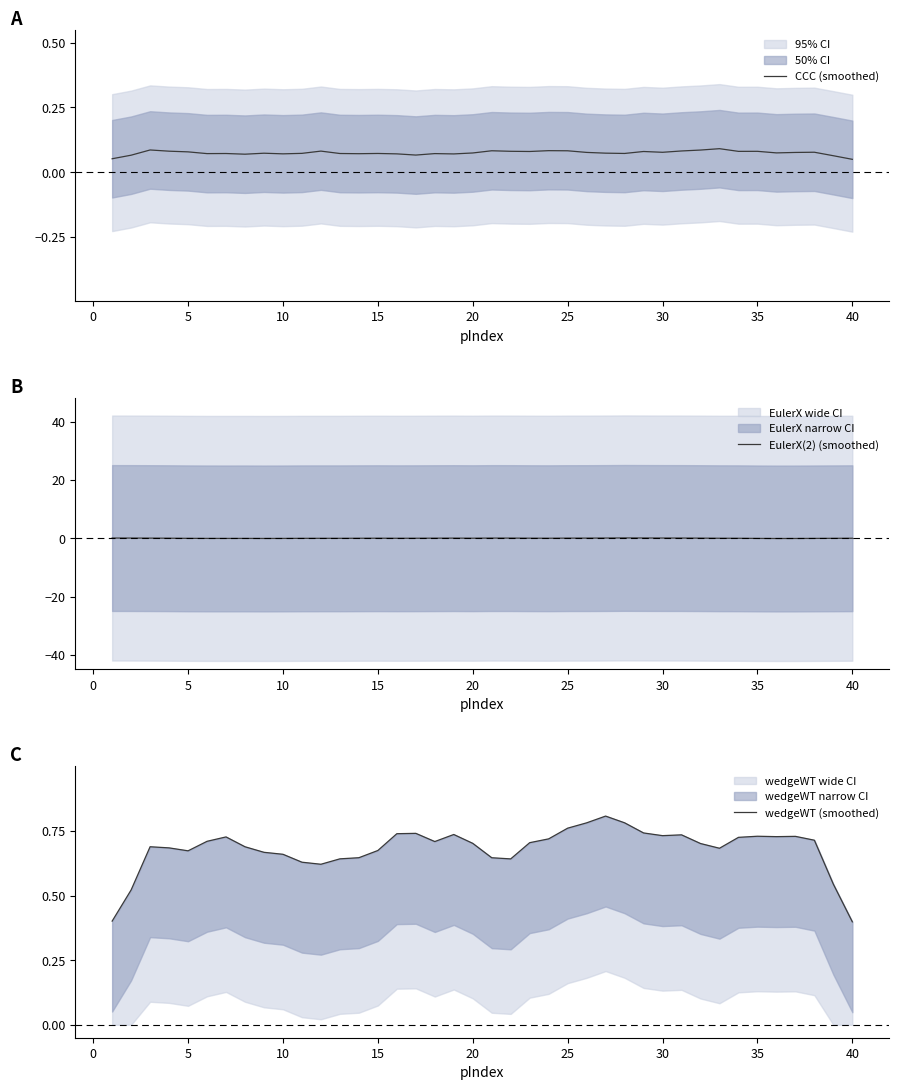

How many lines are shown in the chart?

3